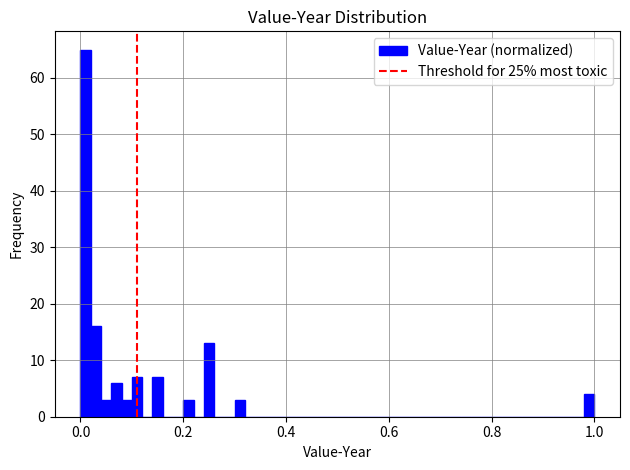

Around what value on the x-axis is the tallest bar? Give the approximate position of its centre, as read against the axis.

0.02